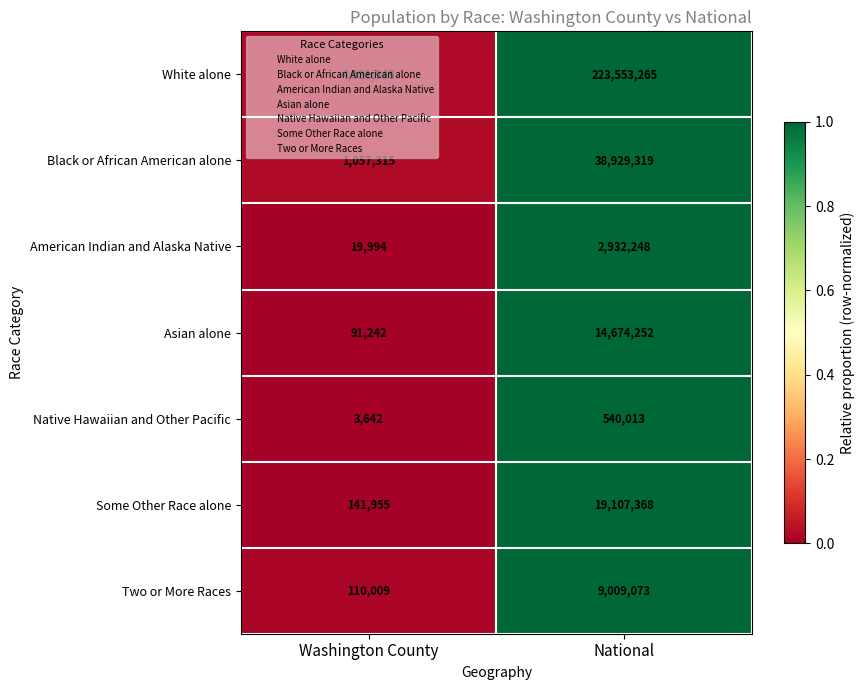

True or false: Two or More Races has a value of 33176 at Washington County.

False